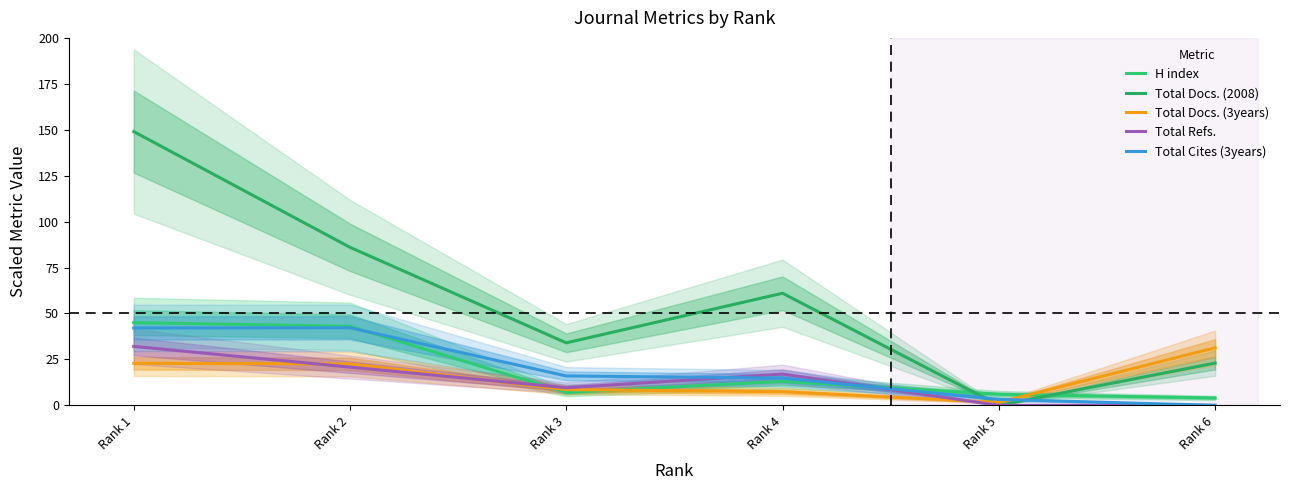

How many values in the Total Docs. (3years) series exceed 22?

3